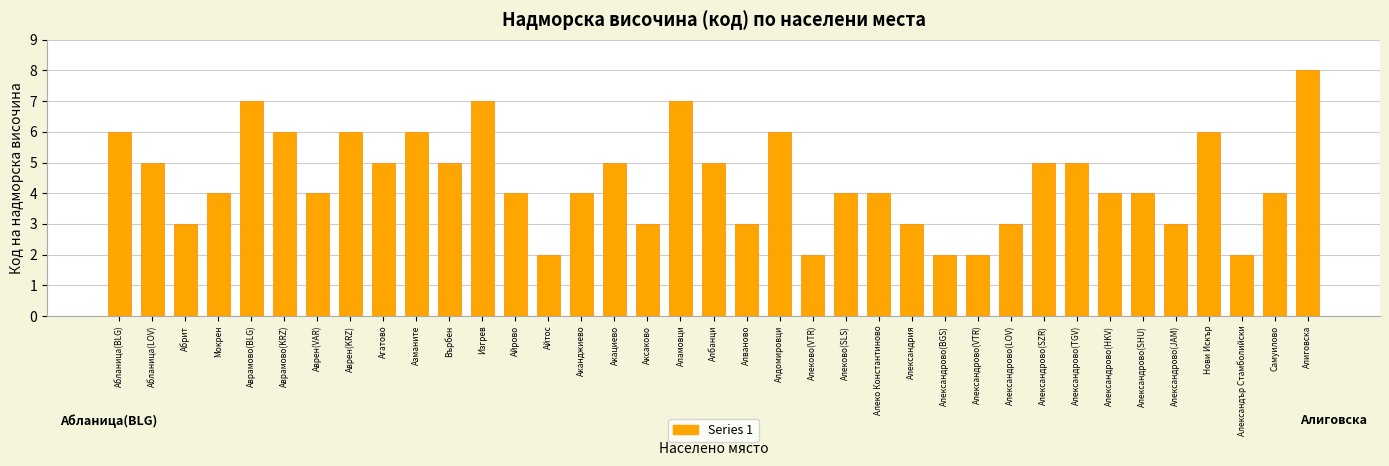

Between Аксаково and Алдомировци, which is larger?

Алдомировци